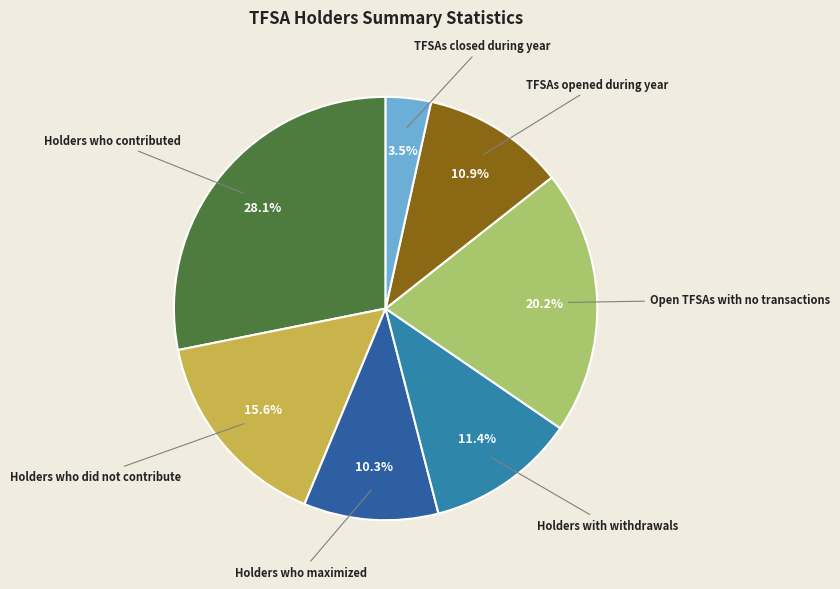

Do Holders with withdrawals and Holders who did not contribute together represent more than half of the pie?

No